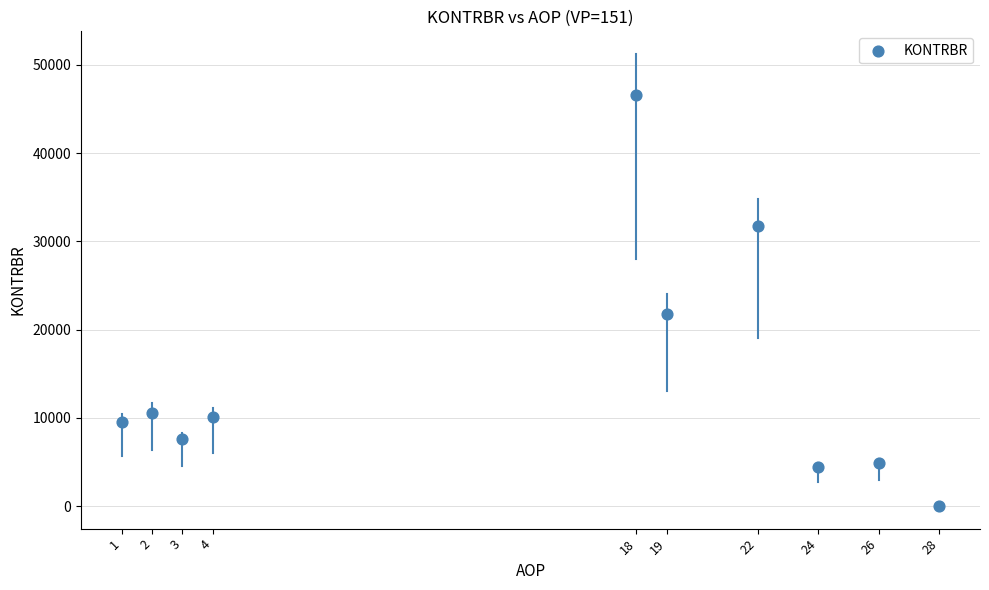

What is the range of Y values (max minus min)?

46559.4